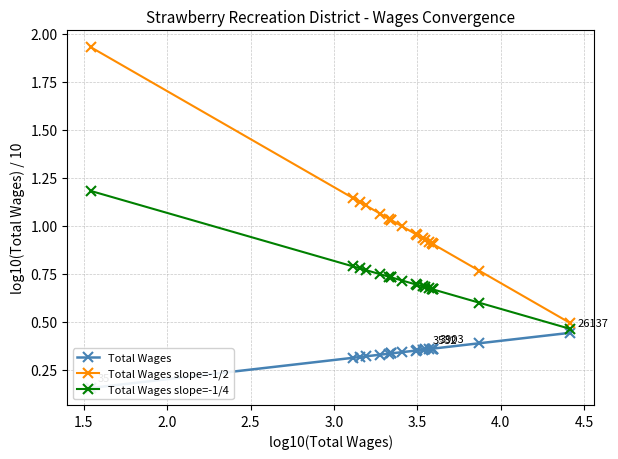

At how many categories does at least one series exceed 1?

8